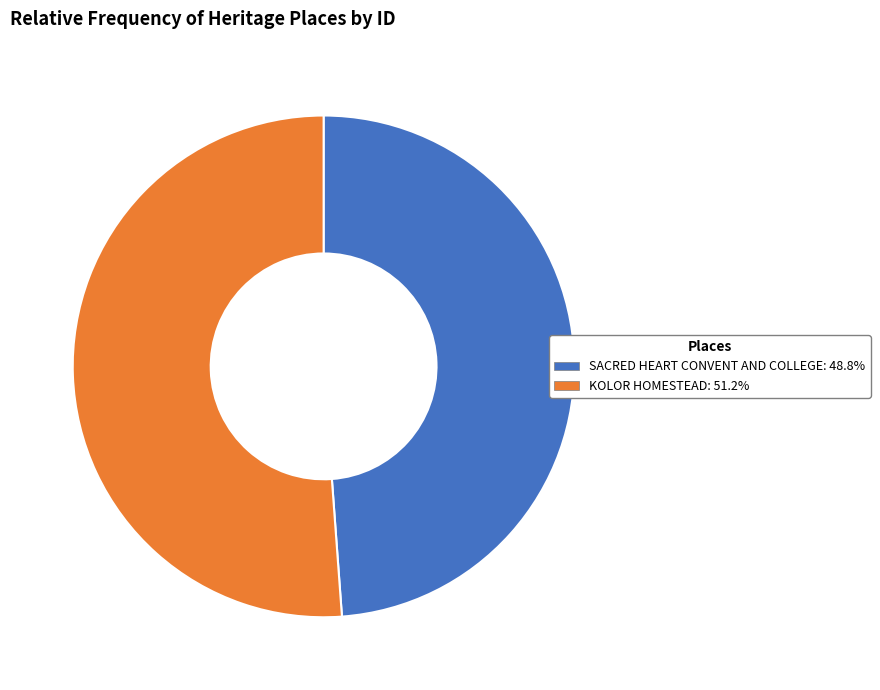

Is the sum of SACRED HEART CONVENT AND COLLEGE and KOLOR HOMESTEAD greater than half?

Yes